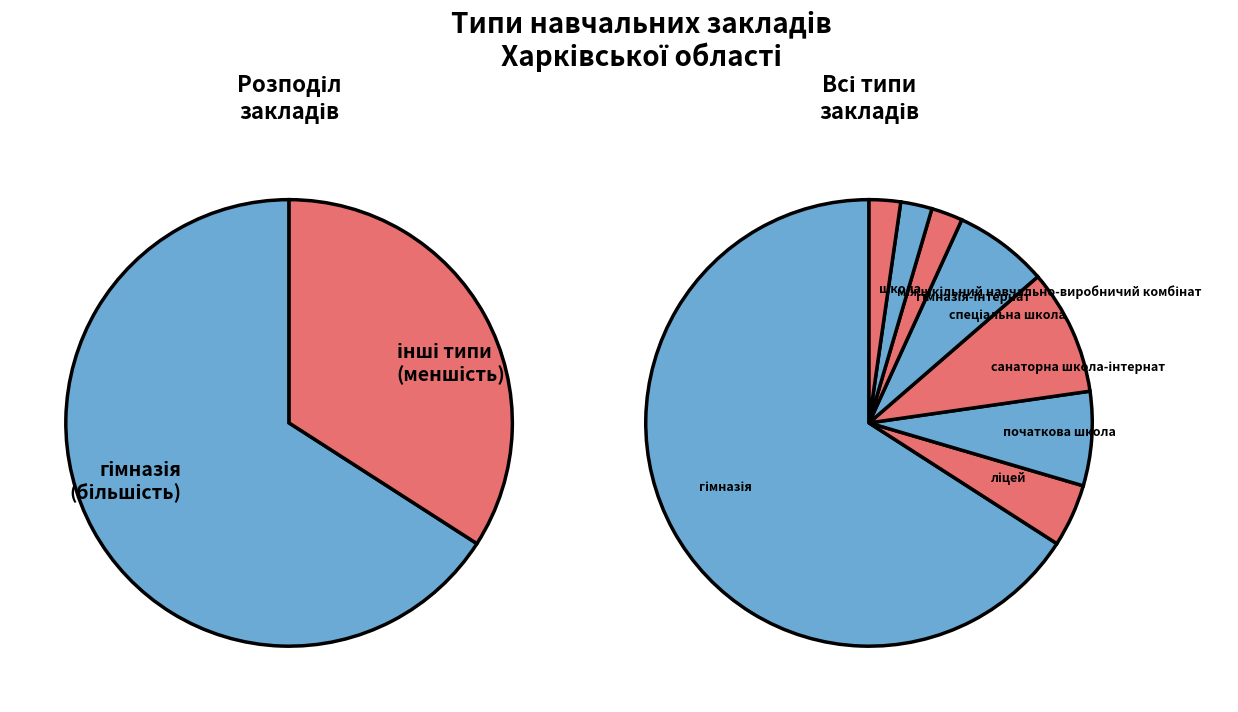

How many slices are in this pie chart?

8